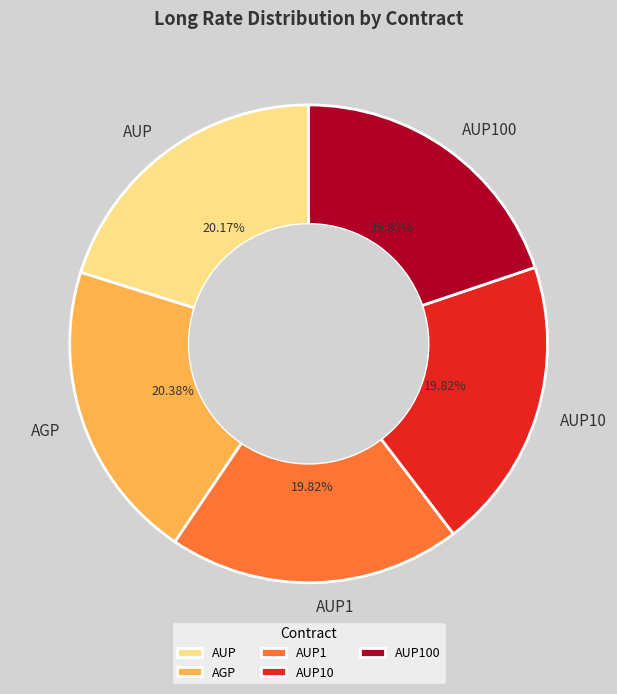

To the nearest percent, what percentage of the pie is AUP100?

20%